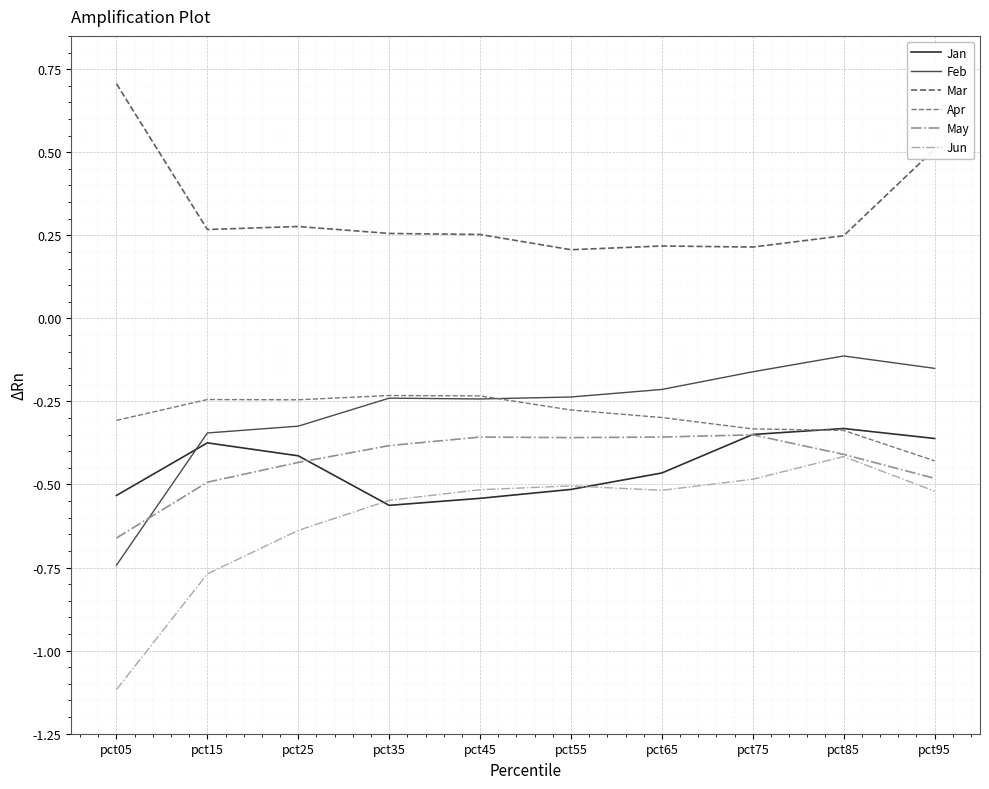

What is the minimum value for Jun?

-1.1